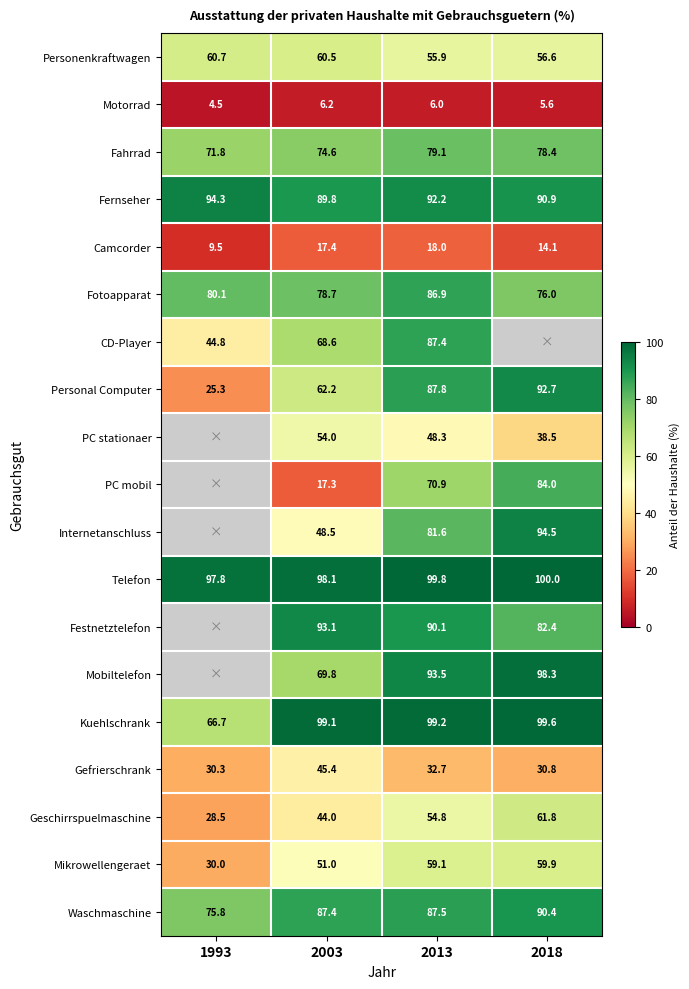

Is it true that Kuehlschrank equals 37.1 at 2013?

False